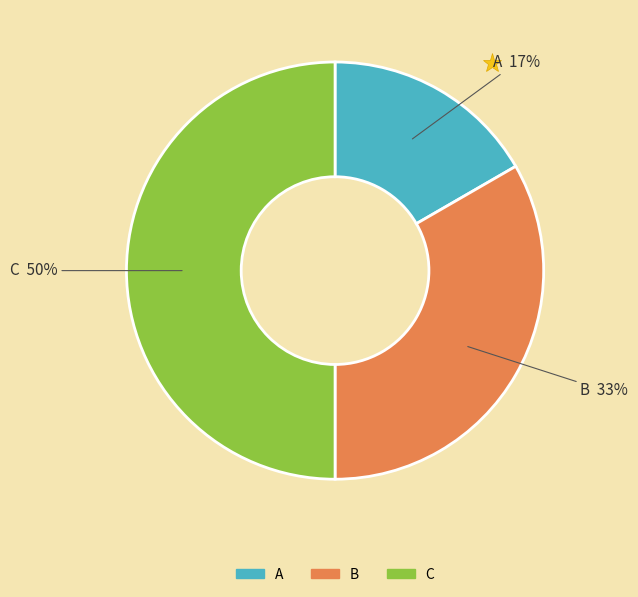

What is the ratio of the value at A to the value at B?

0.5